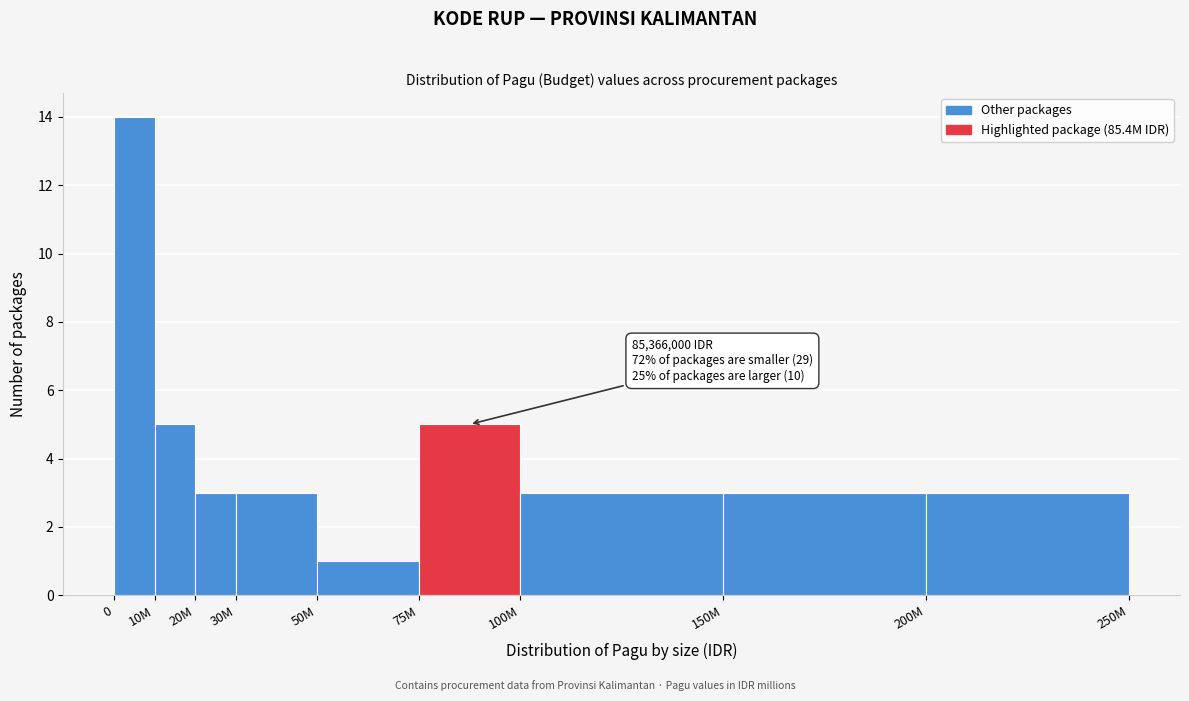

Reading left to right, what are all the values shown in this chart?

14	5	3	3	1	5	3	3	3